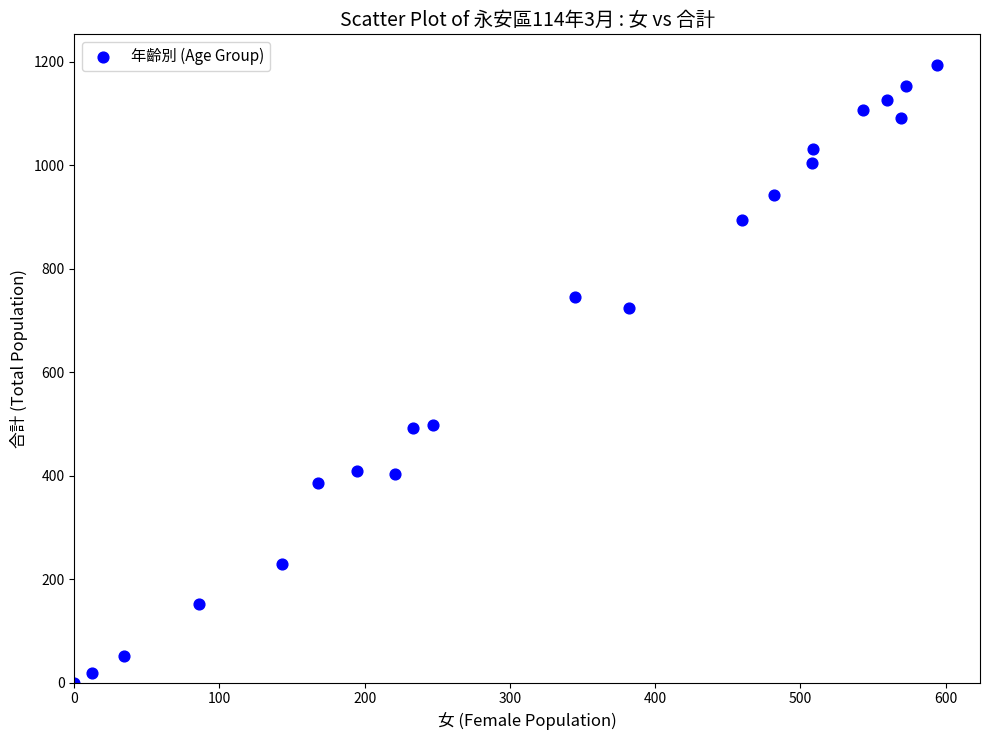

What is the range of Y values (max minus min)?

1193